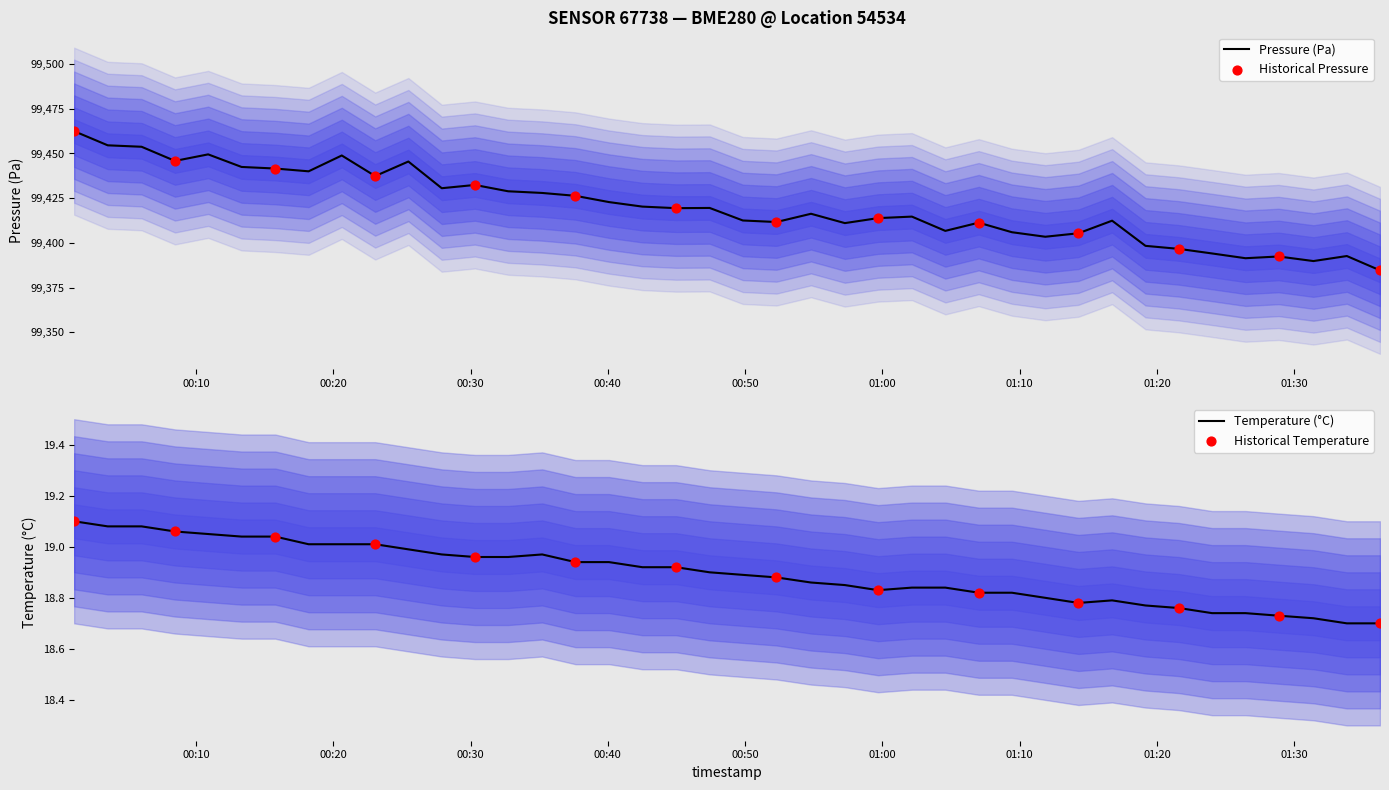

Which series reaches the minimum Y coordinate?

temperature